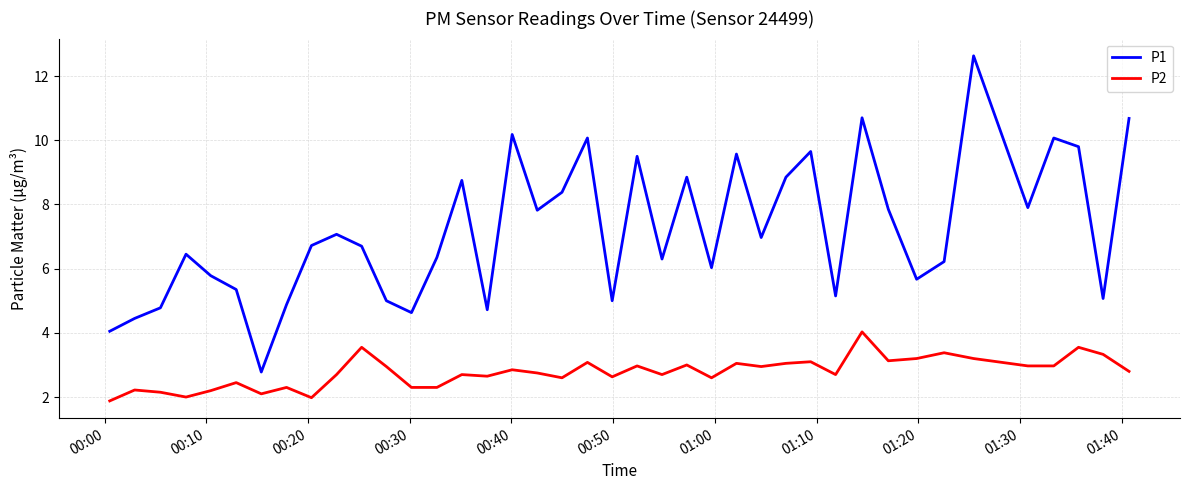

Which series has the largest range (max minus min)?

P1